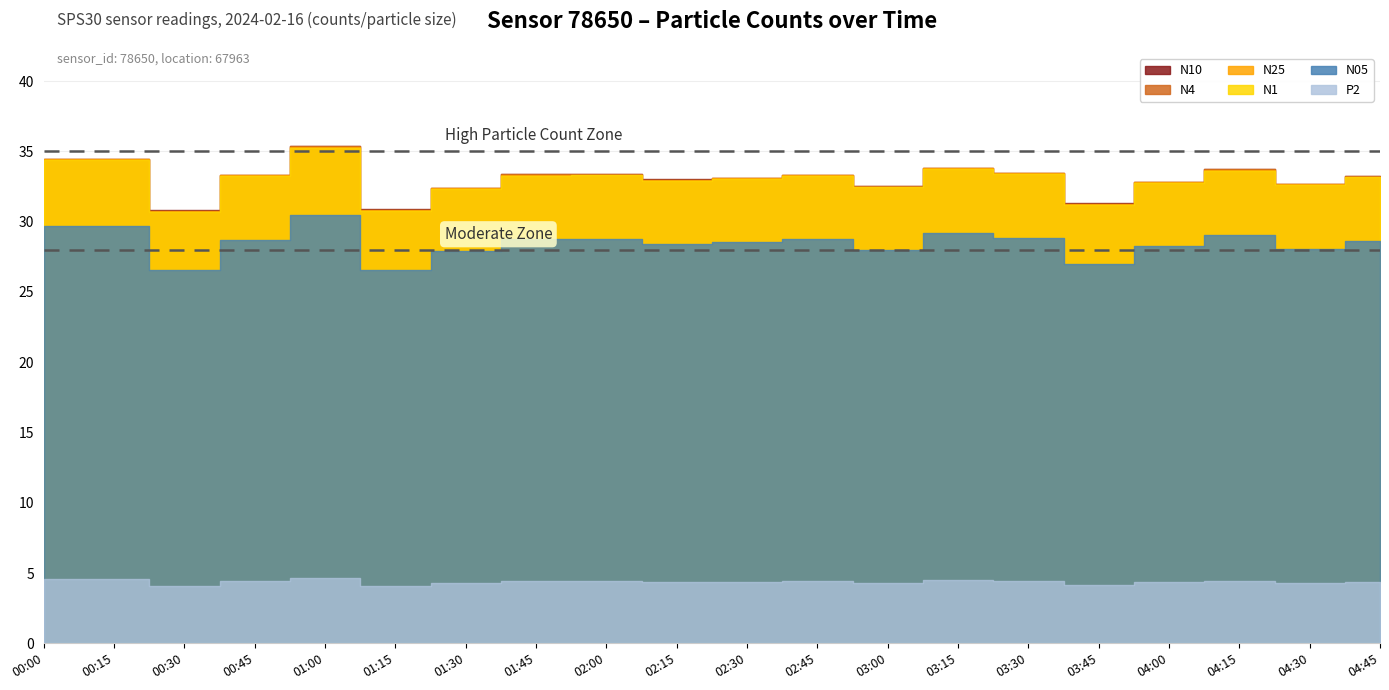

What is the value of the N25 point at the 20th from the left?

33.2